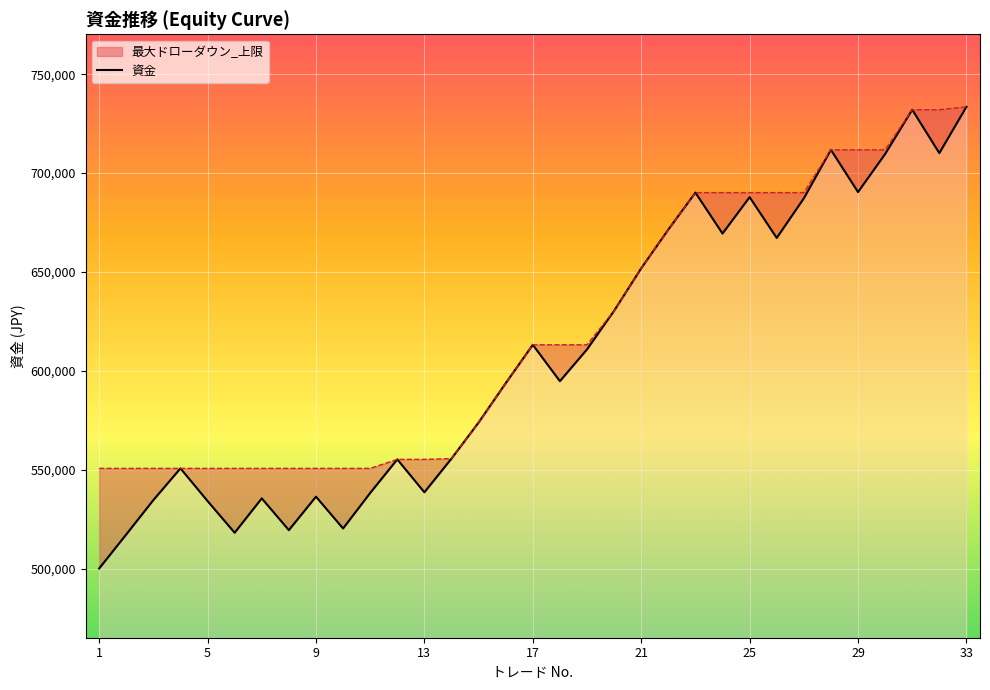

What is the difference between the second highest and second lowest values?

214795.2